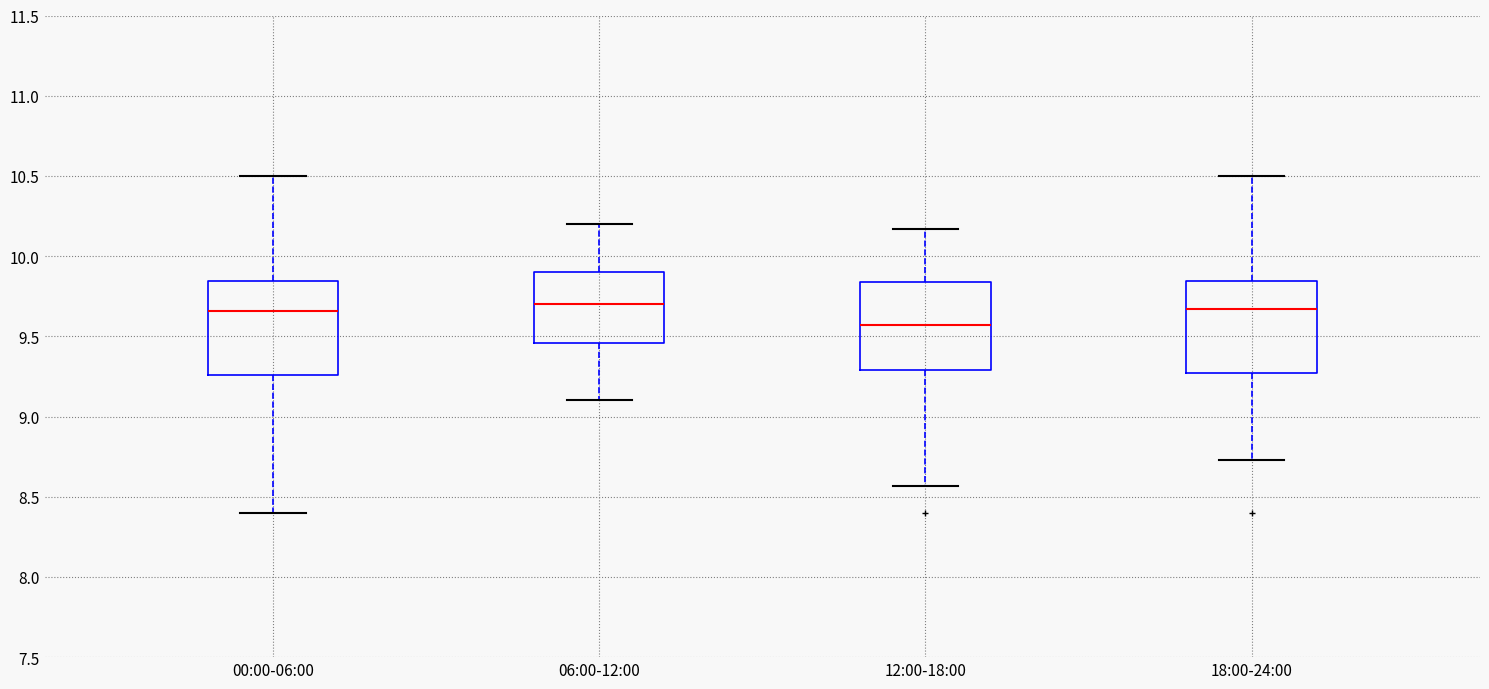

Reading left to right, read every box against the y-axis: the position of its median line, the range the box covers, and the ends of its whiskers. The values are not printed on the chart, so give them approximately, as read against the axis.

00:00-06:00: median 9.65, box 9.25 to 9.85, whiskers 8.40 to 10.50
06:00-12:00: median 9.70, box 9.45 to 9.90, whiskers 9.10 to 10.20
12:00-18:00: median 9.55, box 9.30 to 9.85, whiskers 8.55 to 10.15
18:00-24:00: median 9.65, box 9.25 to 9.85, whiskers 8.75 to 10.50